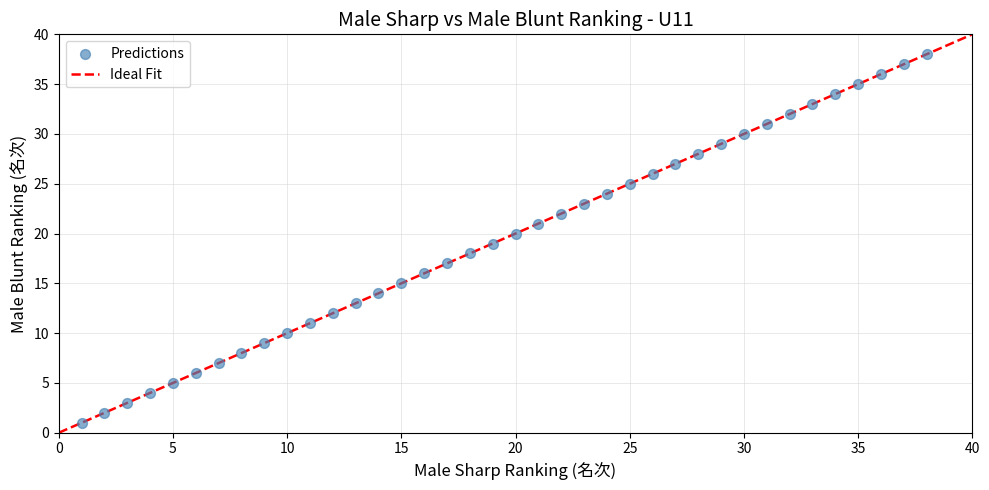

What is the range of Y values (max minus min)?

37